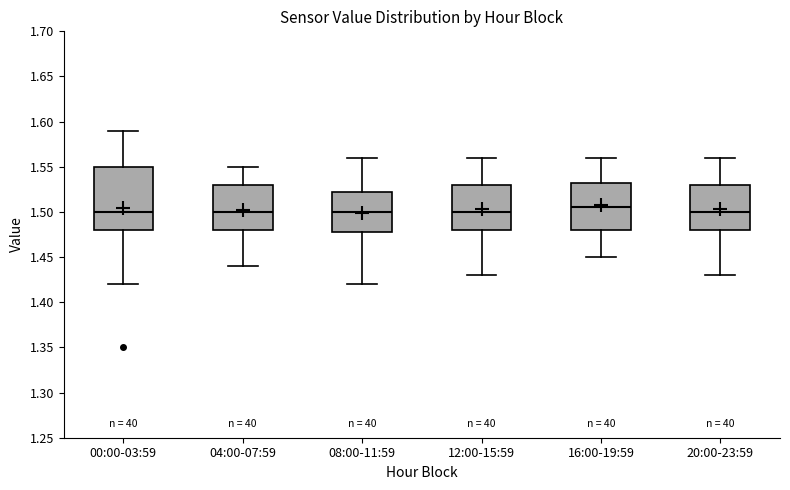

Where does the upper whisker of the box for 12:00-15:59 end on the y-axis? The values are not printed on the chart, so give them approximately, as read against the axis.

1.560